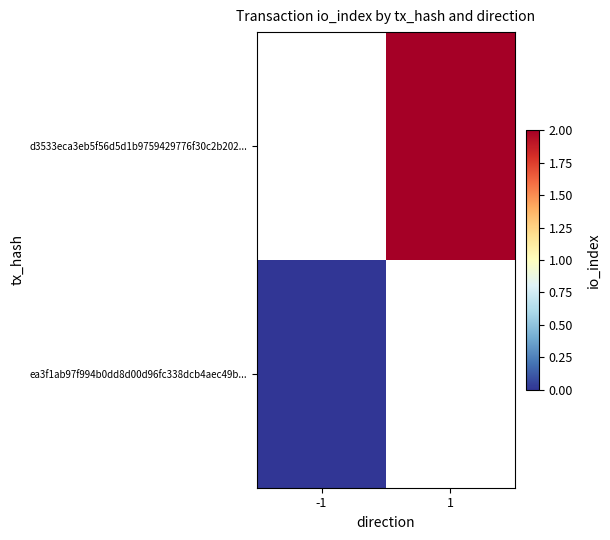

Is it true that d3533eca3eb5f56d5d1b9759429776f30c2b202... equals 2.0 at 1?

True